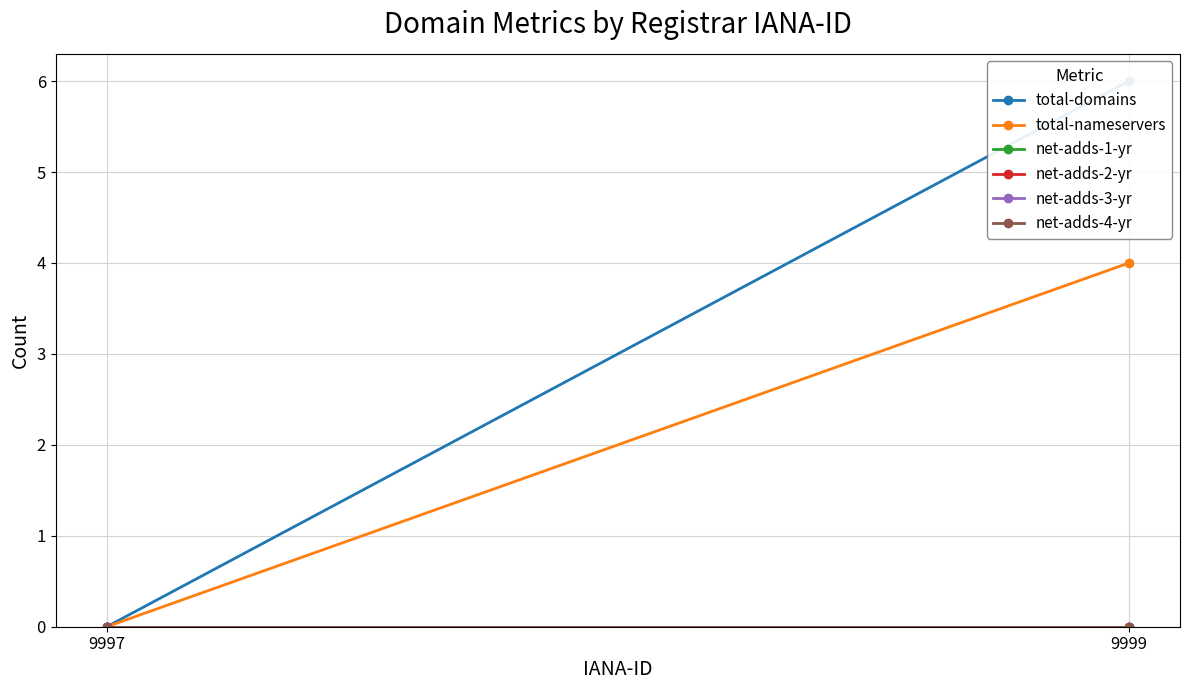

Reading left to right, what are all the values shown in this chart?

total-domains: 0	6
total-nameservers: 0	4
net-adds-1-yr: 0	0
net-adds-2-yr: 0	0
net-adds-3-yr: 0	0
net-adds-4-yr: 0	0